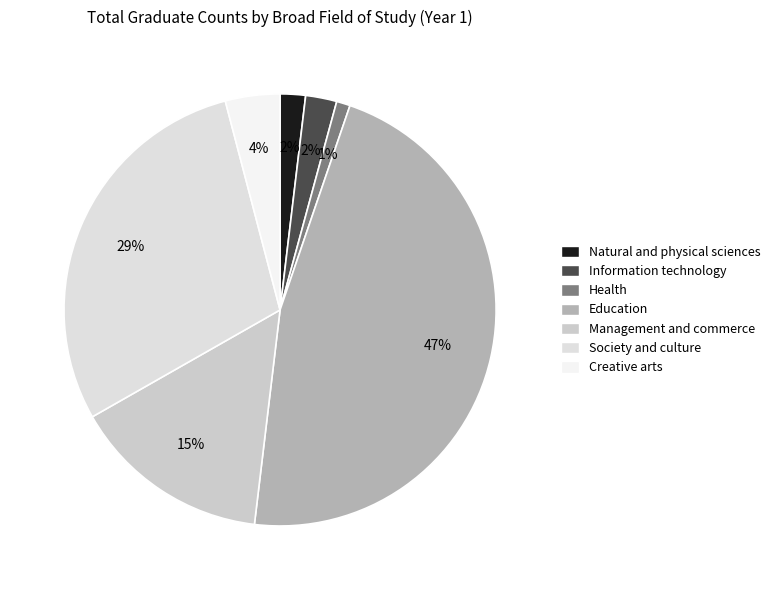

To the nearest percent, what is the combined percentage of Education and Society and culture?

76%